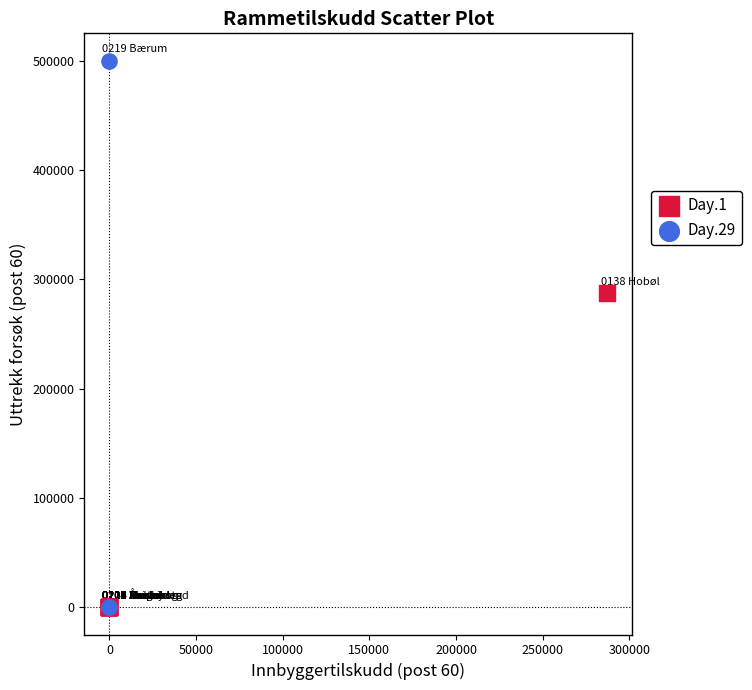

Which series has the widest spread of Y values?

Day.29